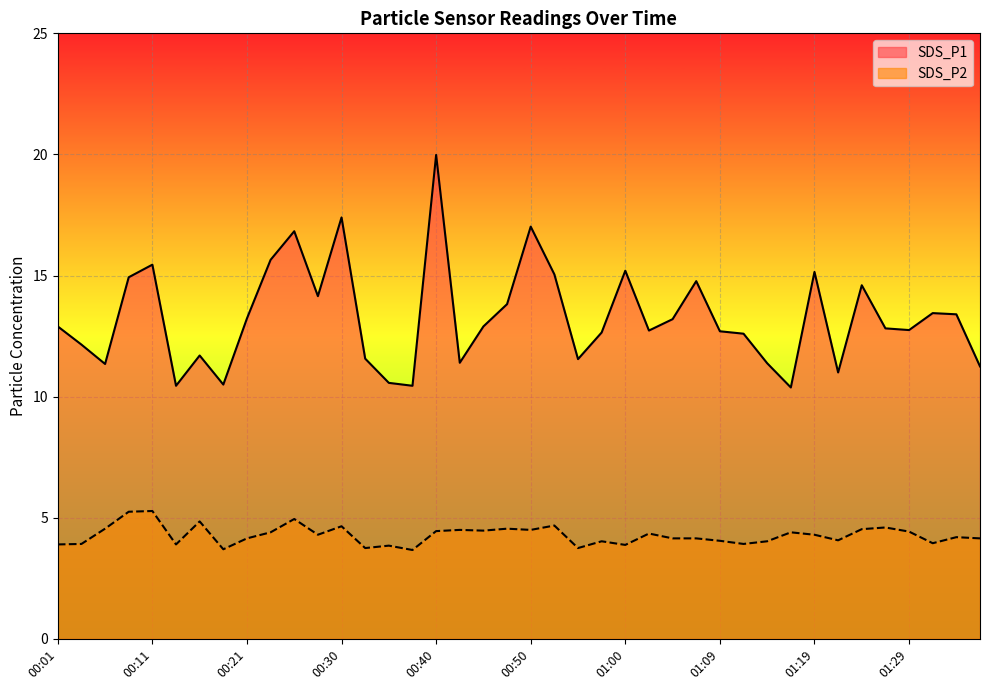

Is it true that SDS_P1 equals 16.7 at 01:26?

False